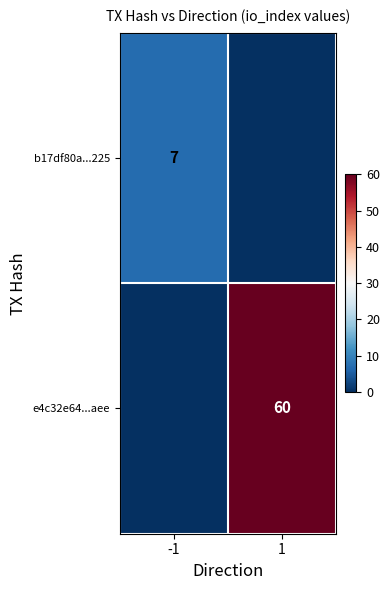

True or false: b17df80a...225 has a value of 7 at -1.

True